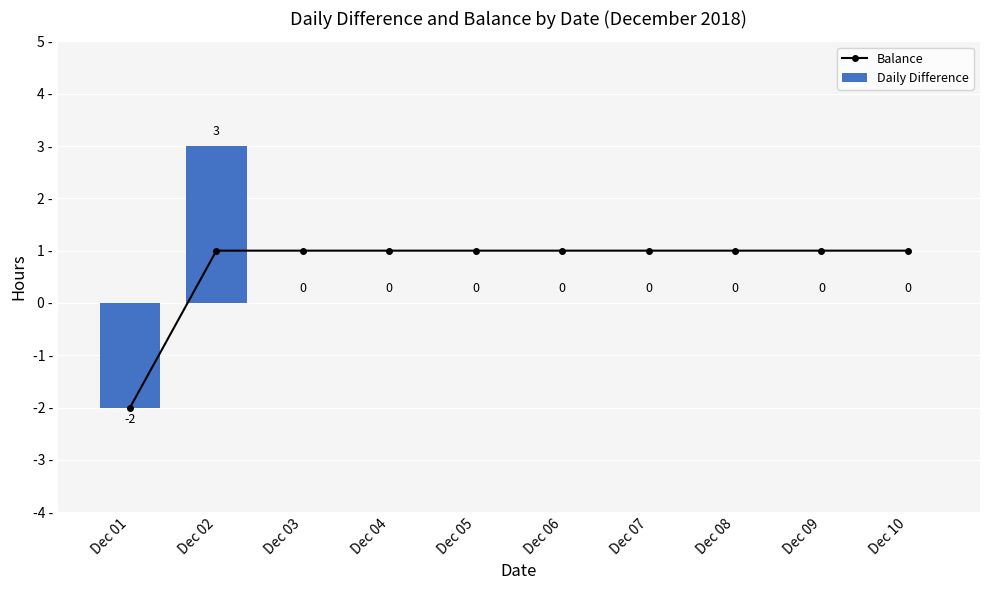

List the series in order of their peak value, highest first.

Daily Difference, Balance